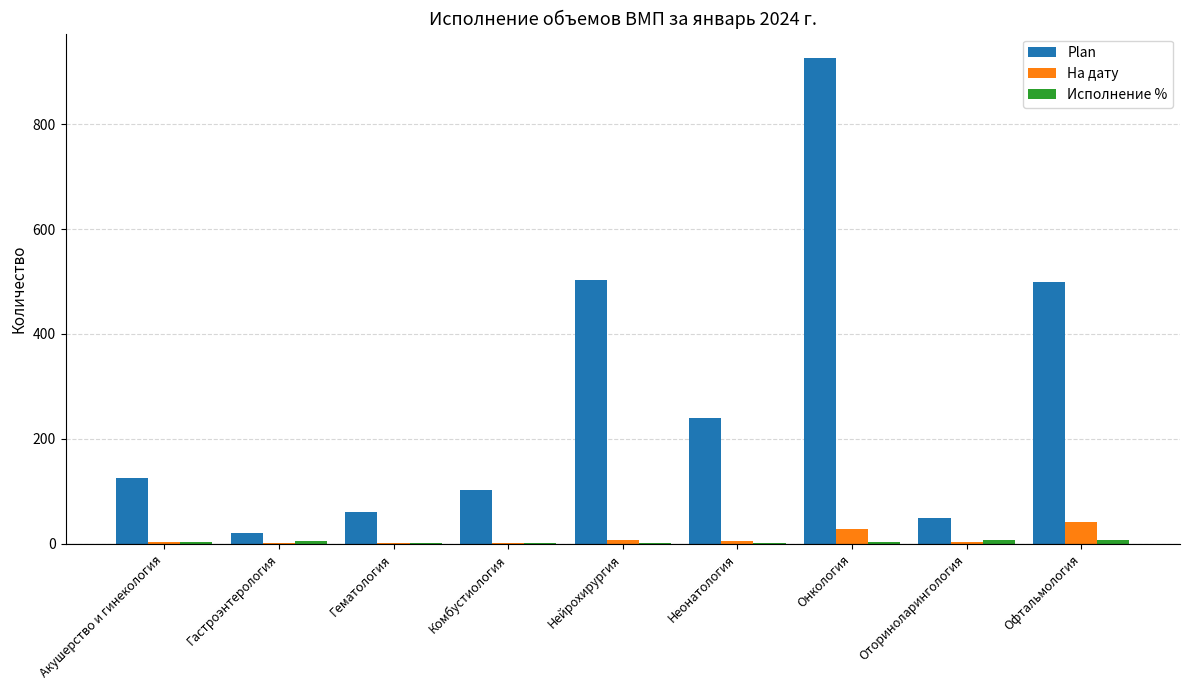

The value of Plan at Нейрохирургия is 503.0. True or false?

True